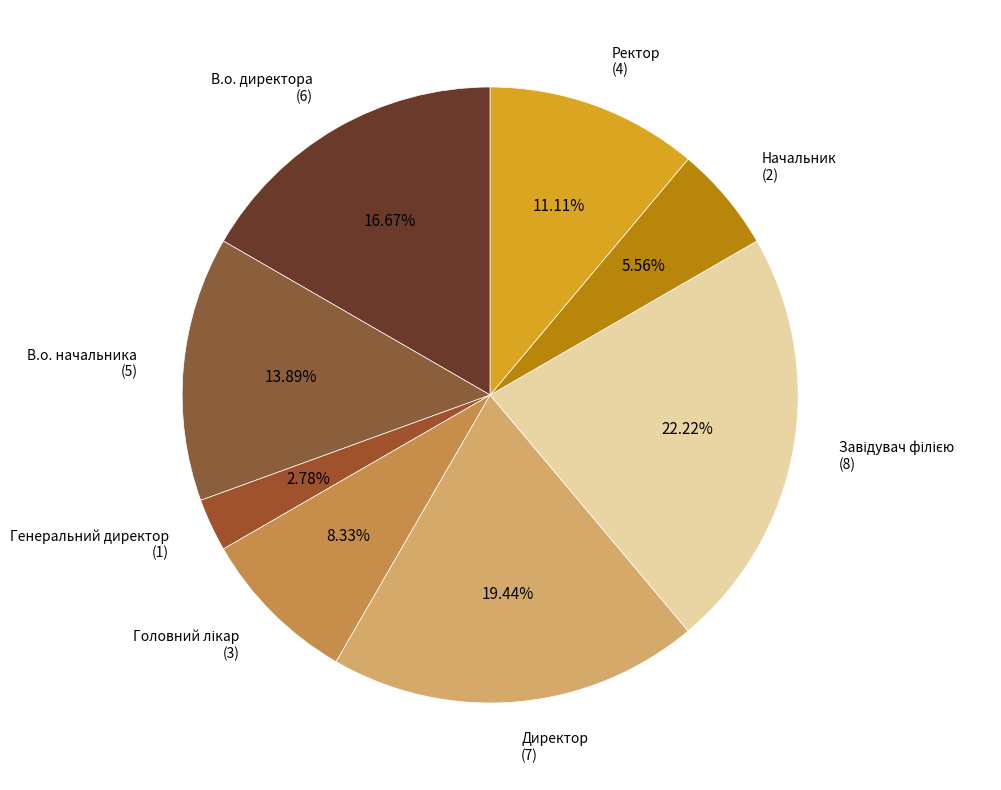

Count the number of slices in the pie.

8